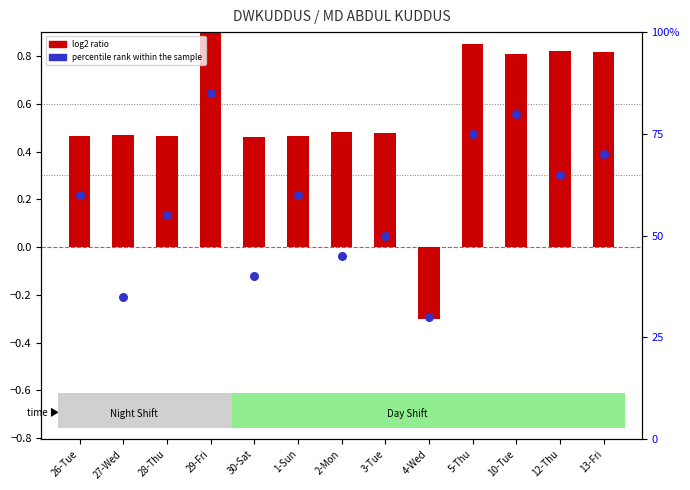

What is the total value across all series at 1-Sun?

60.5